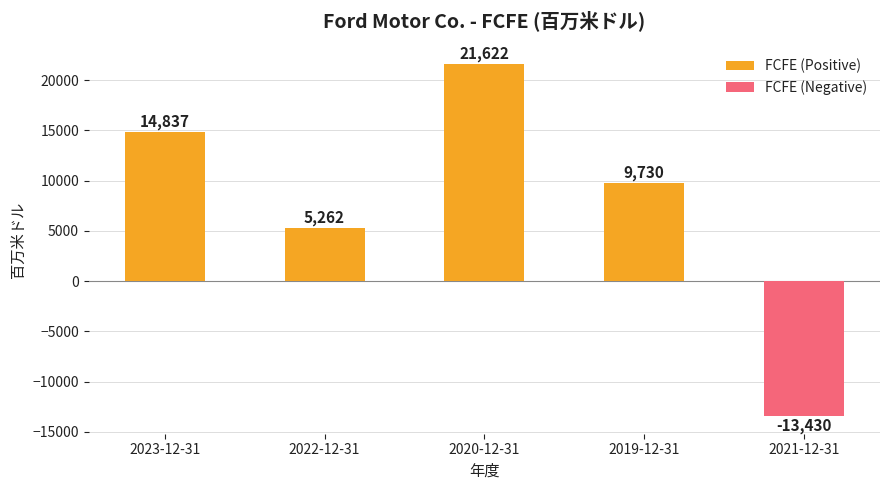

What is the approximate value at 2019-12-31, to the nearest 50?

9750